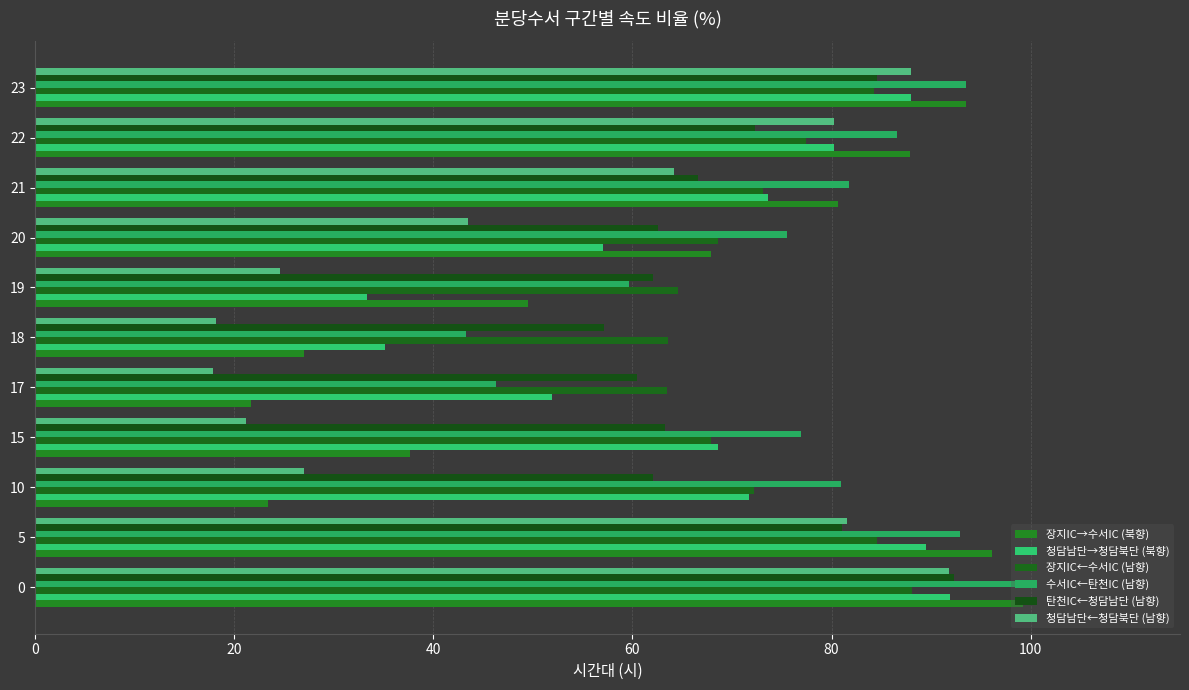

How many values in the 청담남단←청담북단 (남향) series exceed 43?

6